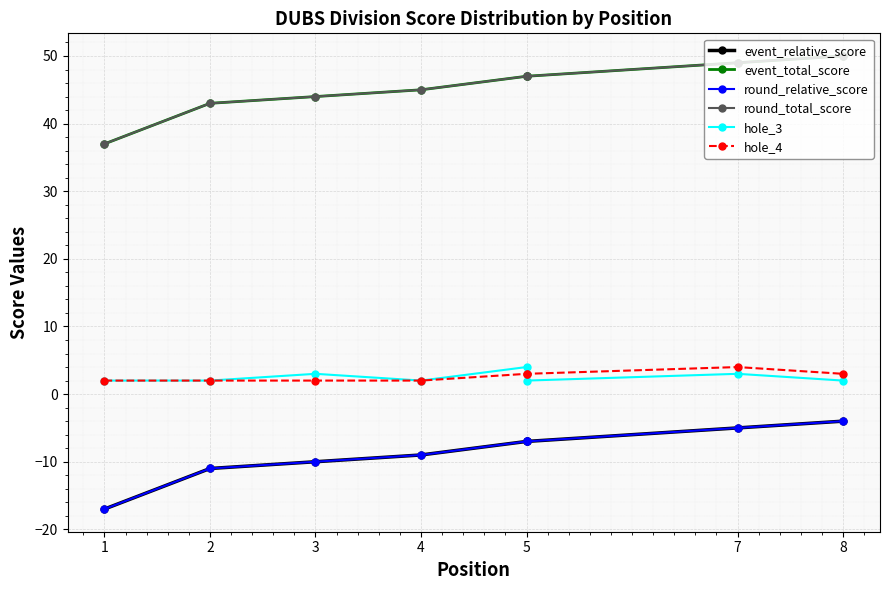

How many lines are shown in the chart?

6